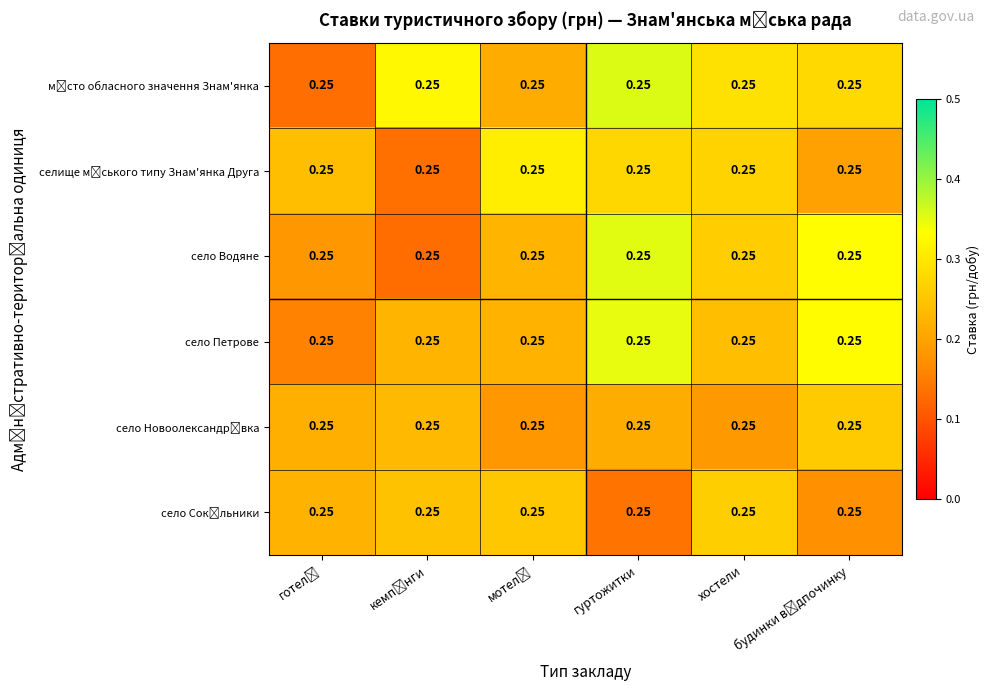

Count the number of data series in this chart.

6